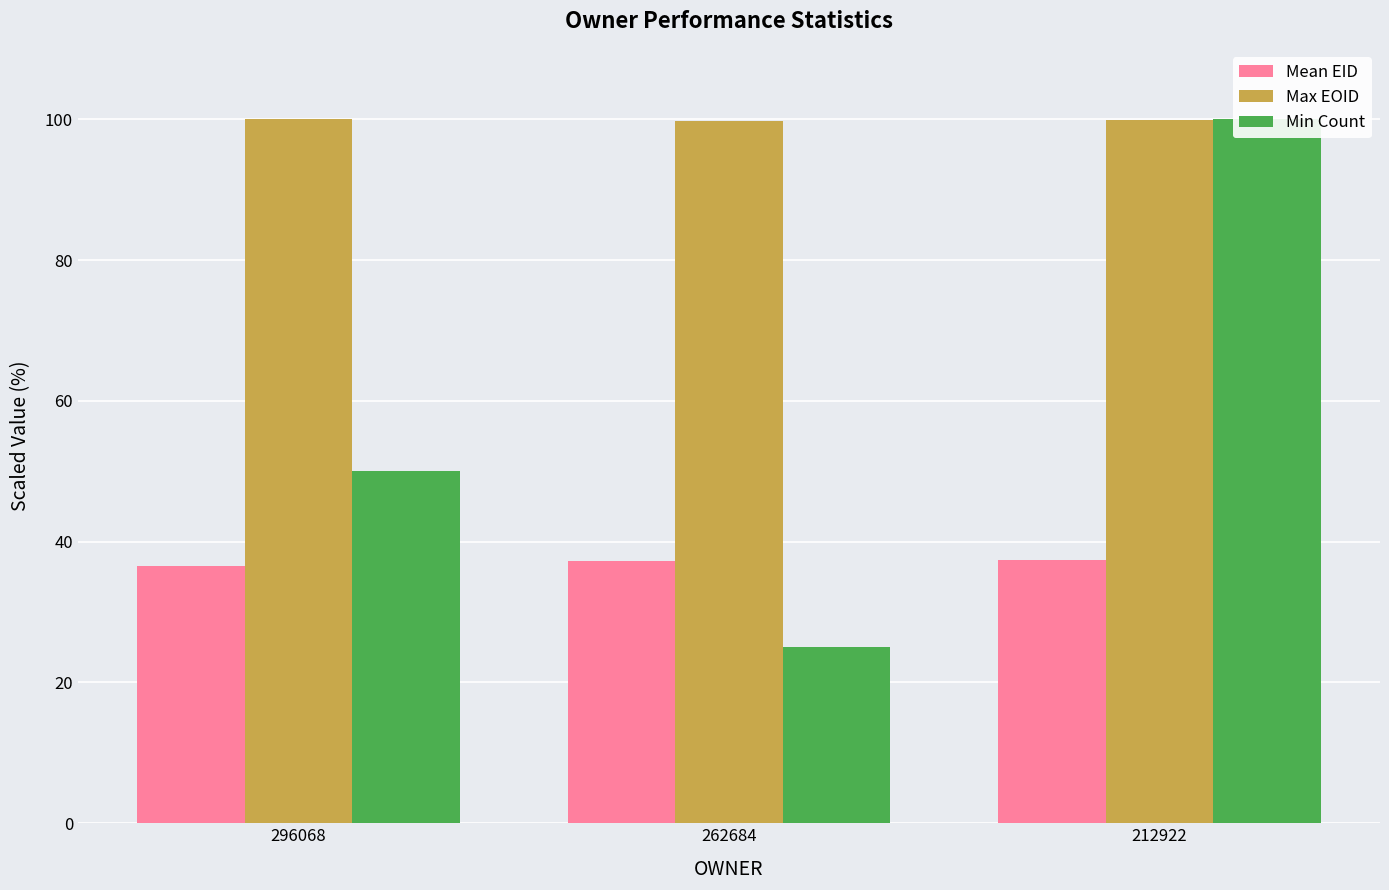

At which label does Min Count reach its peak?

212922